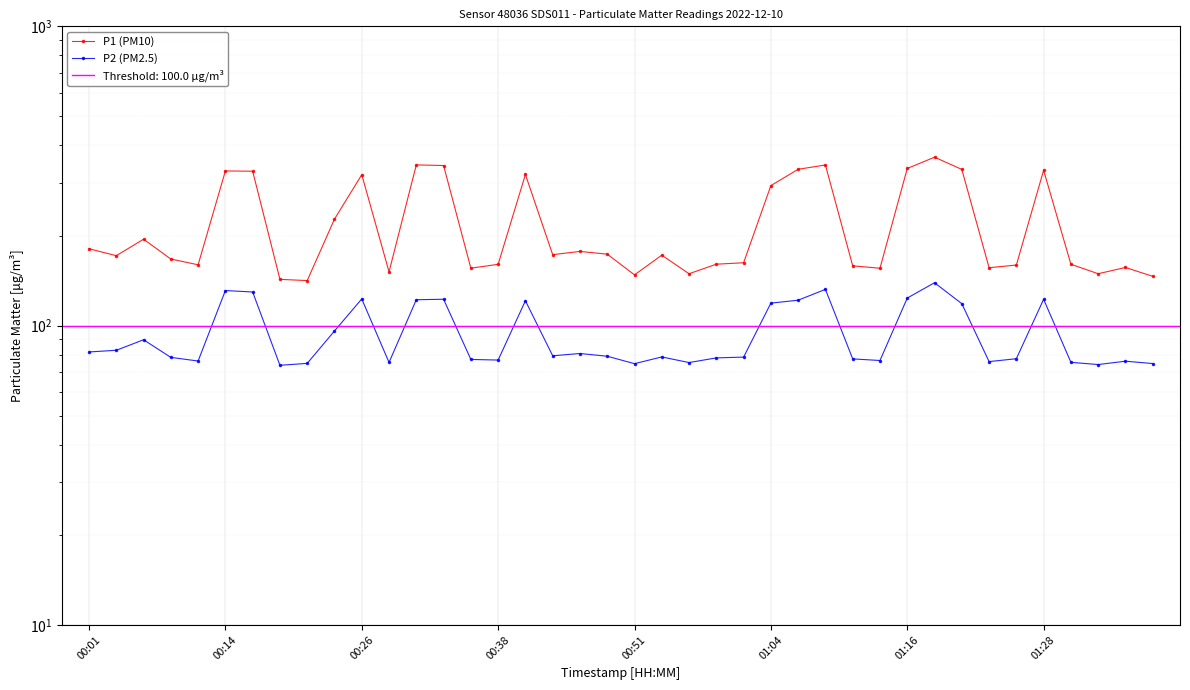

True or false: P1 (PM10) has a value of 328.0 at 01:16.

True